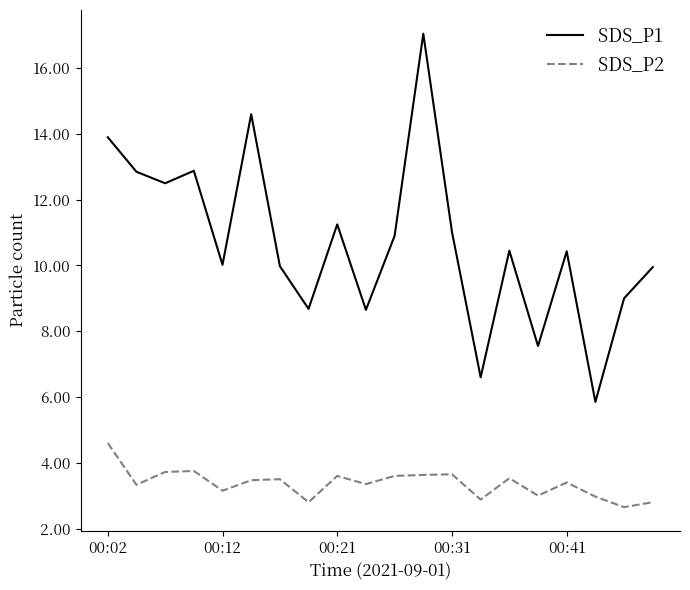

List the series in order of their overall mean, lowest first.

SDS_P2, SDS_P1